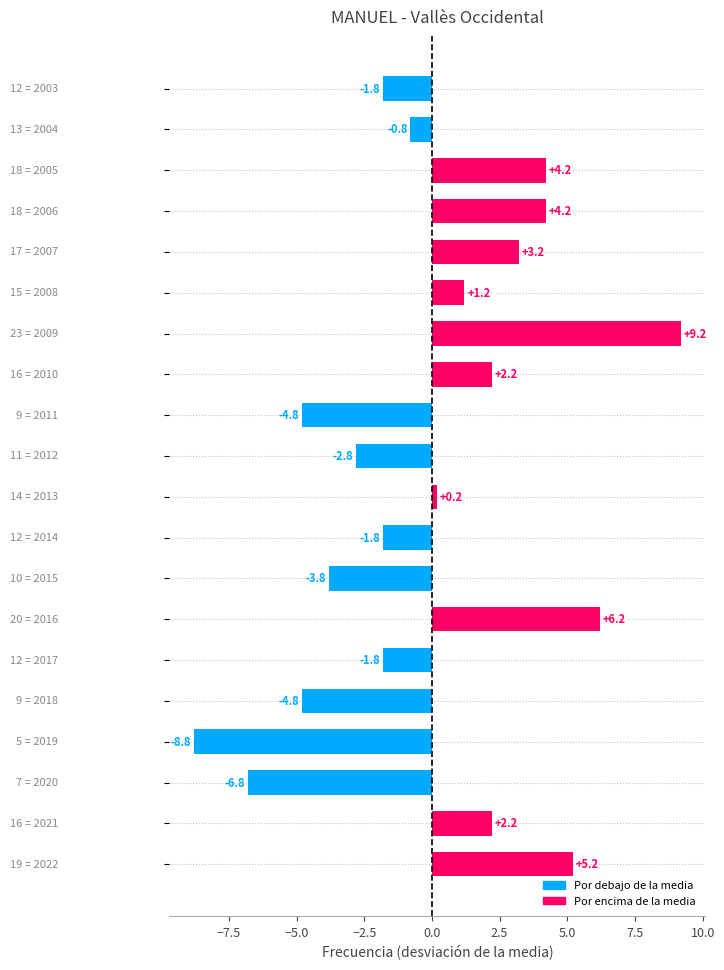

What is the difference between the maximum and second lowest values?

16.0